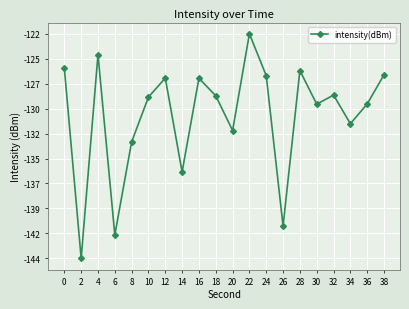

Does the chart have visible grid lines?

Yes